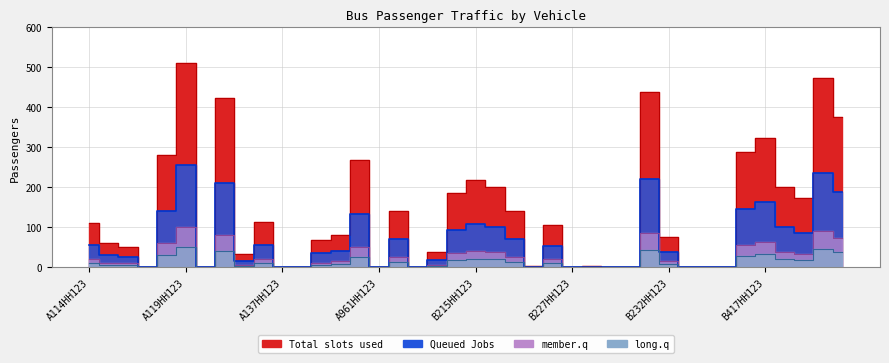

What is the label of the 36th point from the right?

А118НН123